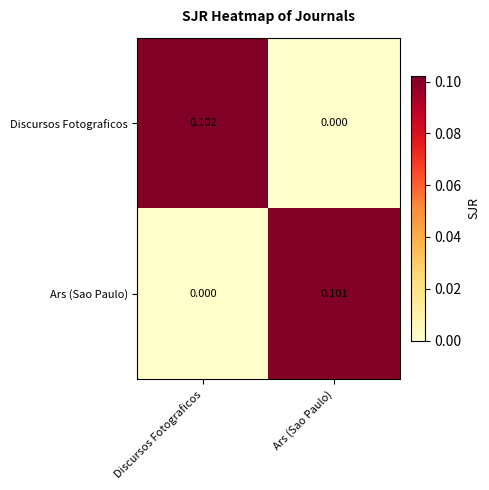

List the series in order of their overall mean, lowest first.

Ars (Sao Paulo), Discursos Fotograficos